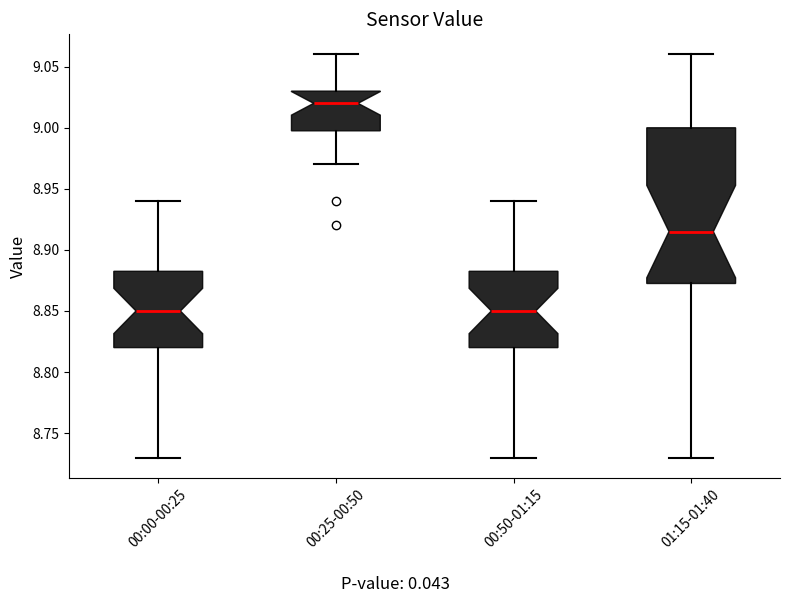

Reading left to right, transcribe this box plot: for each box, give where its median line is, the range the box spans, and where its two whiskers end, as read against the y-axis. The values are not printed on the chart, so give them approximately, as read against the axis.

00:00-00:25: median 8.850, box 8.820 to 8.885, whiskers 8.730 to 8.940
00:25-00:50: median 9.020, box 9.000 to 9.030, whiskers 8.970 to 9.060
00:50-01:15: median 8.850, box 8.820 to 8.885, whiskers 8.730 to 8.940
01:15-01:40: median 8.915, box 8.875 to 9.000, whiskers 8.730 to 9.060